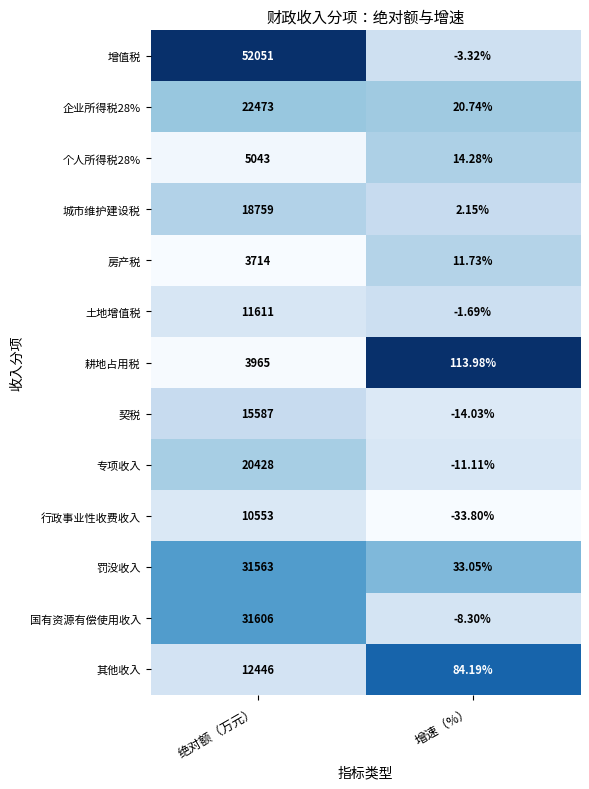

Which category has the highest value in the 行政事业性收费收入 series?

绝对额（万元）